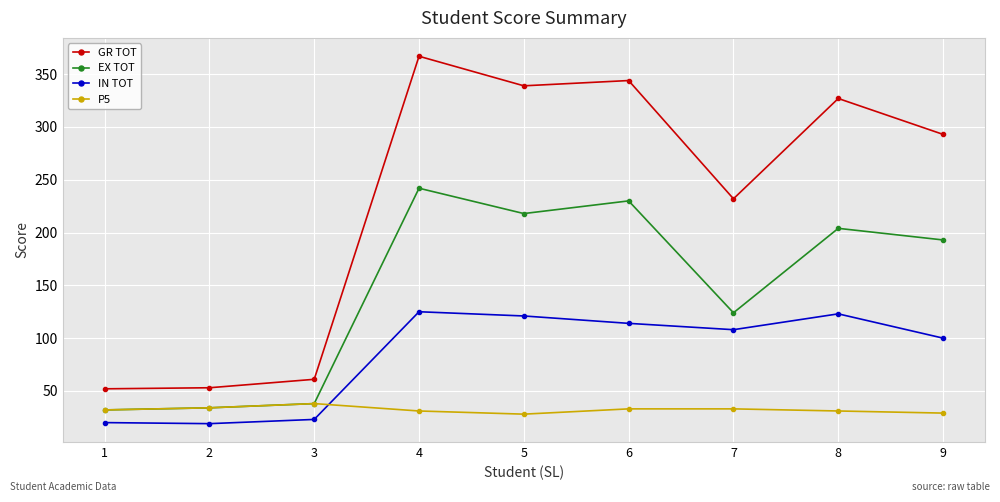

Rank the series at 6 from lowest to highest value.

P5, IN TOT, EX TOT, GR TOT